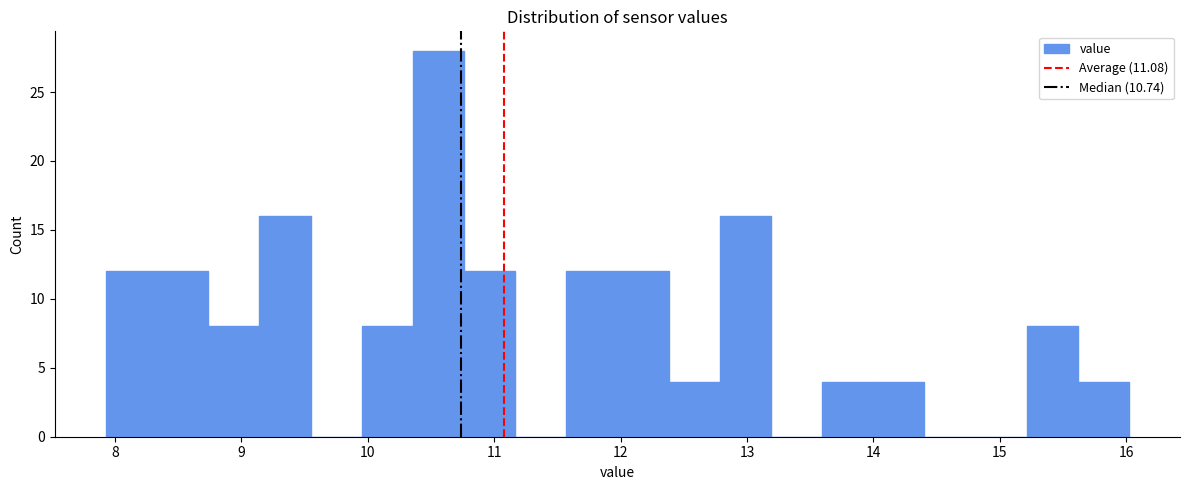

Which range on the x-axis has the tallest bar?

10.4 to 10.8